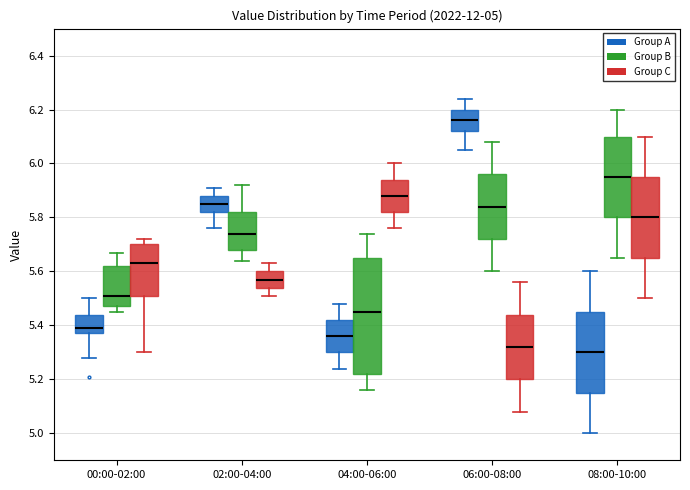

Which box's median line is the lowest?

08:00-10:00 (Group A)